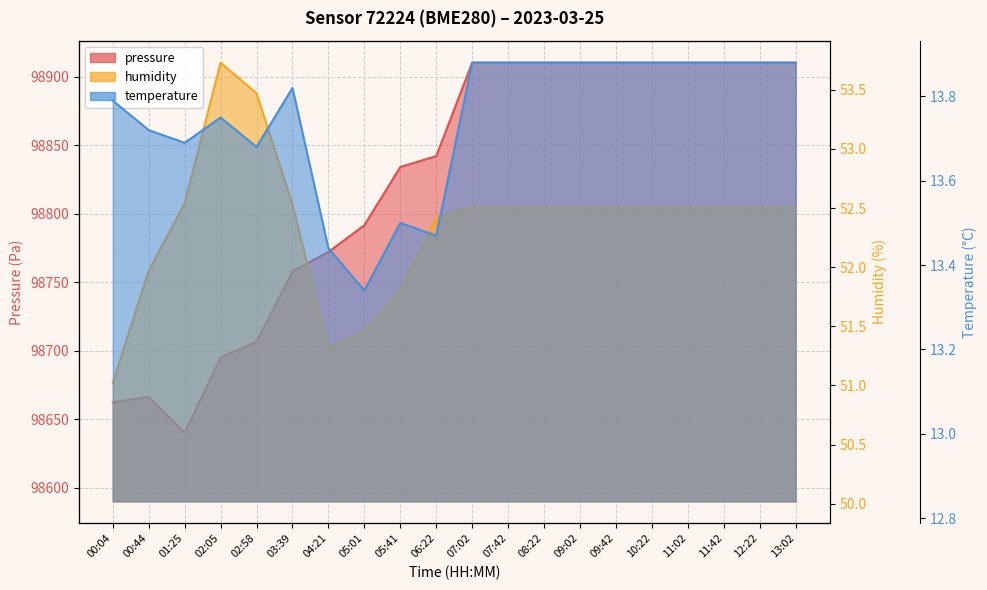

What is the difference between the humidity values at 00:04 and 11:42?

1.5